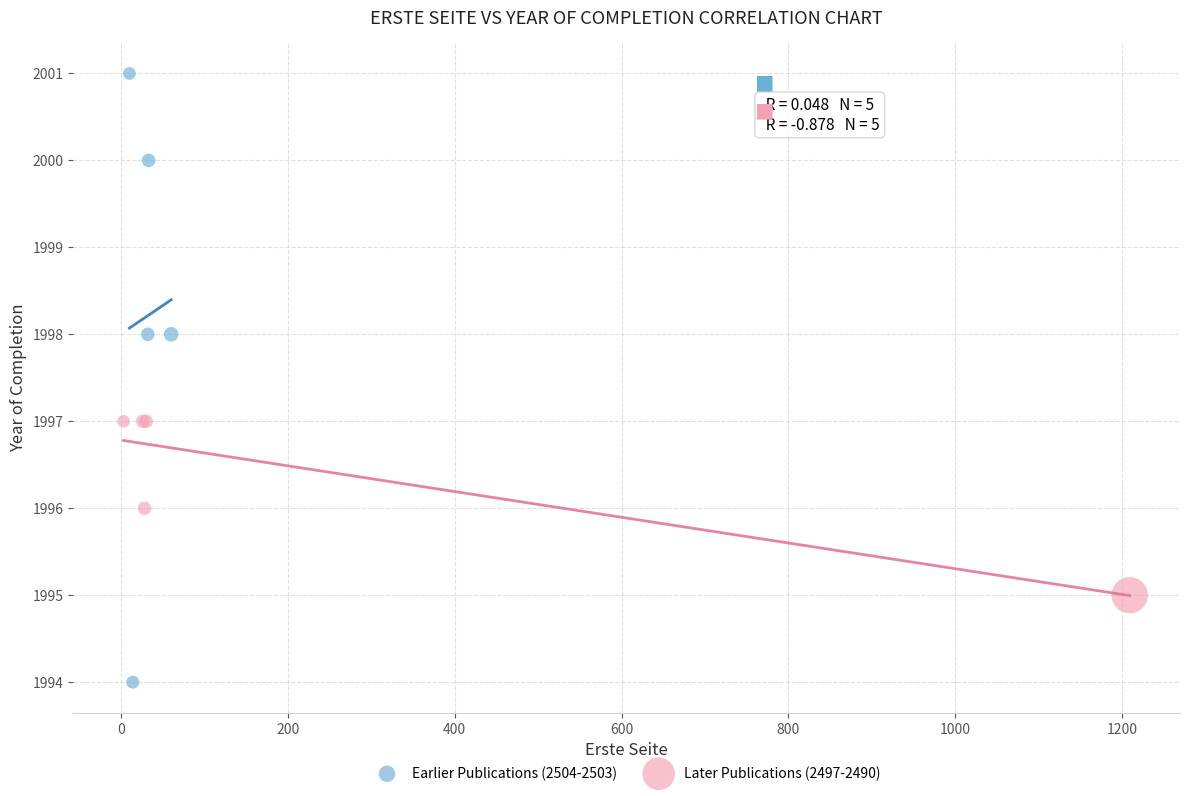

Which series contains the highest Y value?

Earlier Publications (2504-2503)